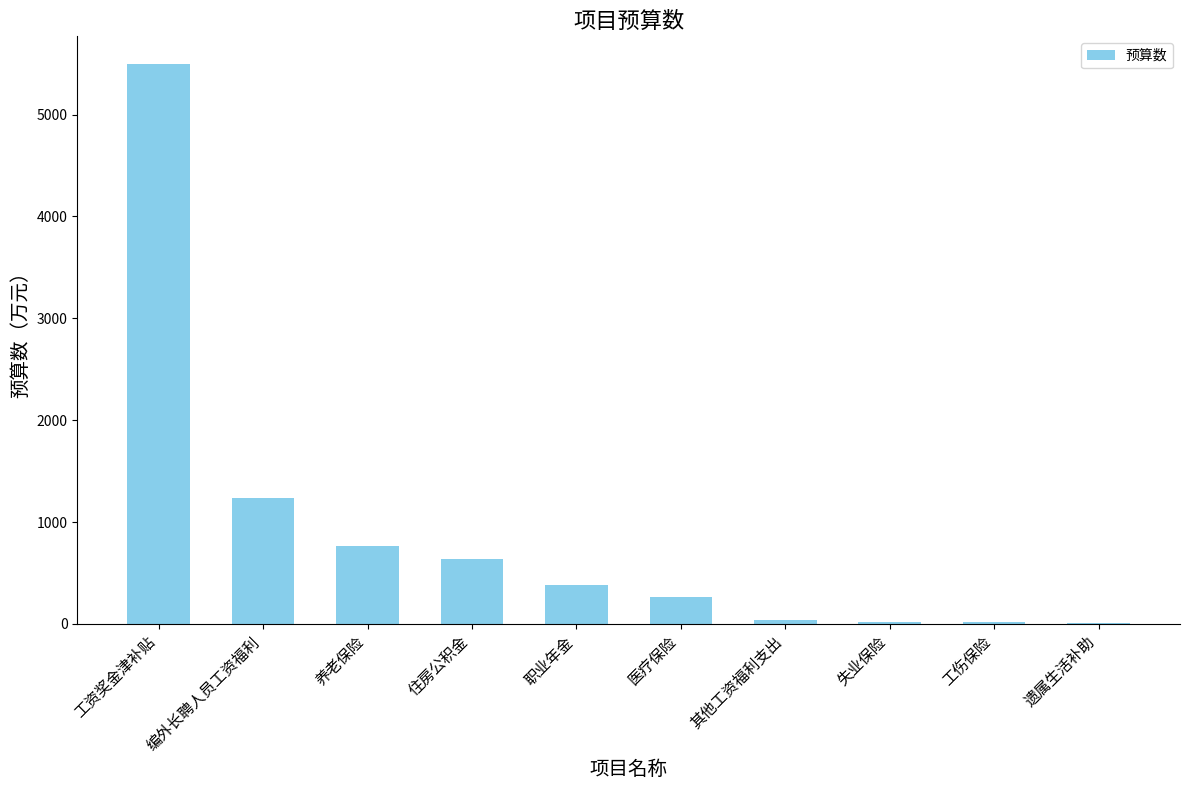

Count the number of data series in this chart.

1